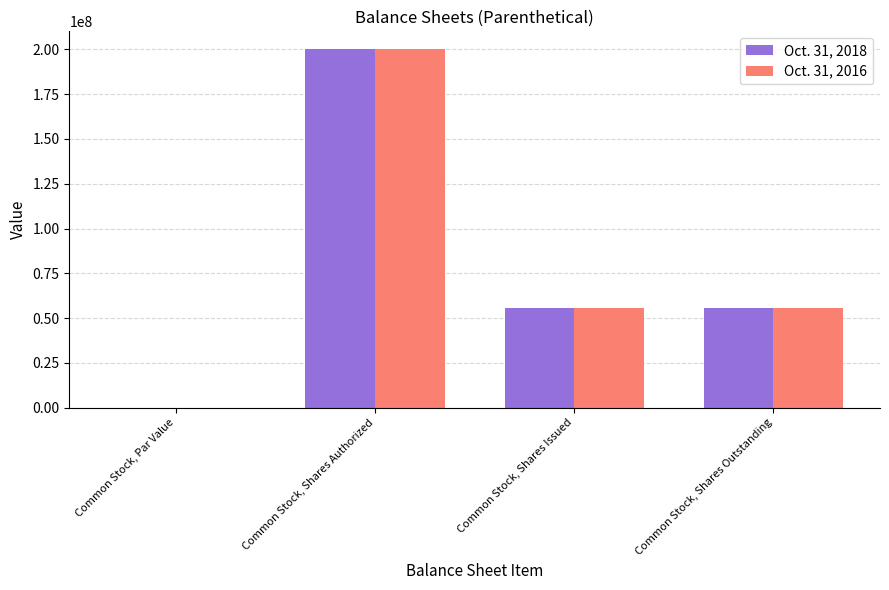

How many groups of bars are there?

4